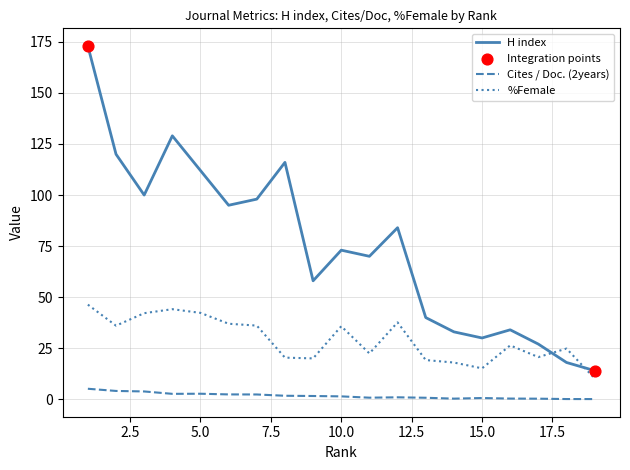

Which series has the largest range (max minus min)?

H index